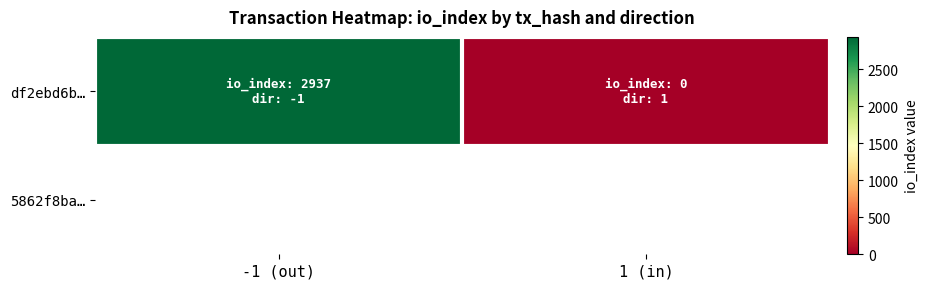

Reading left to right, what are all the values shown in this chart?

2937	0